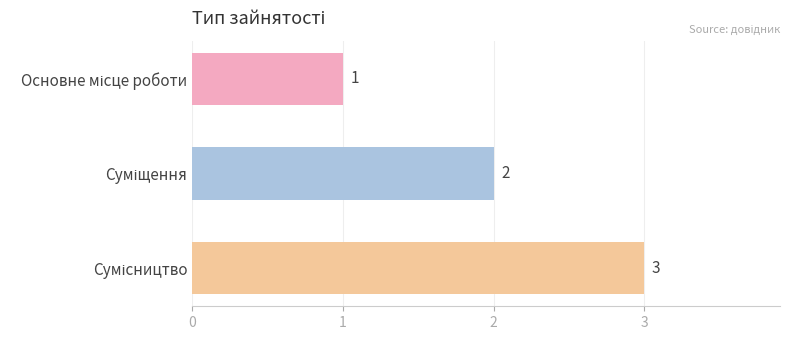

What is the value of the 3rd bar from the top?

3